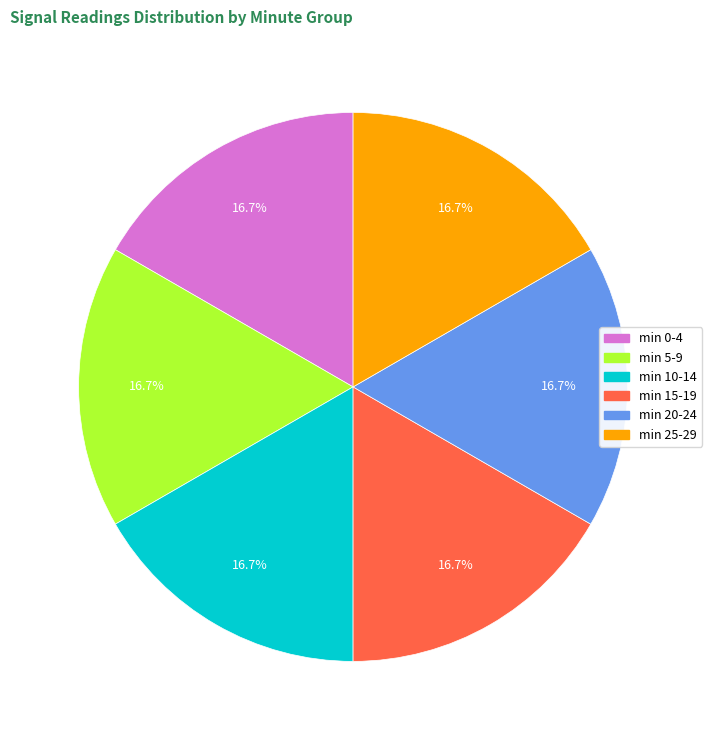

How many segments does this pie chart have?

6